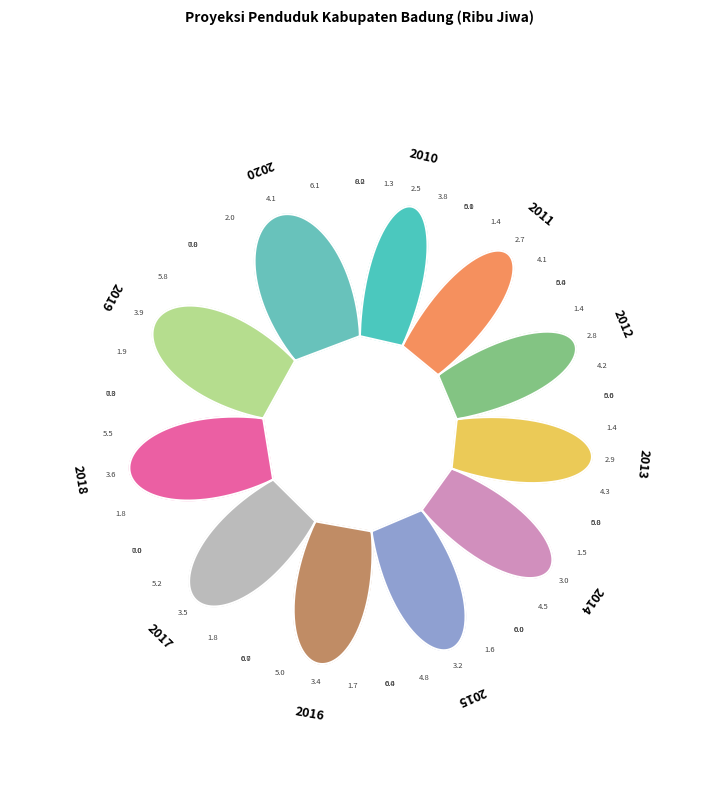

Count the number of slices in the pie.

11